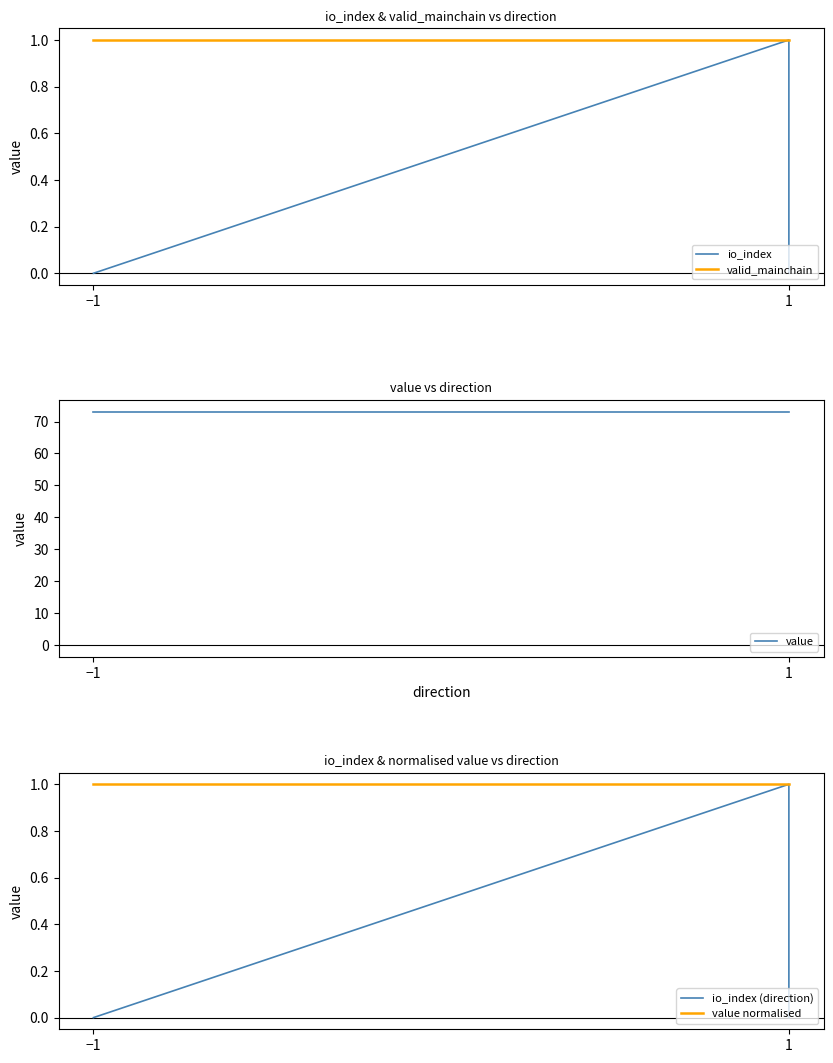

True or false: value normalised has a value of 1.0 at −1.

True